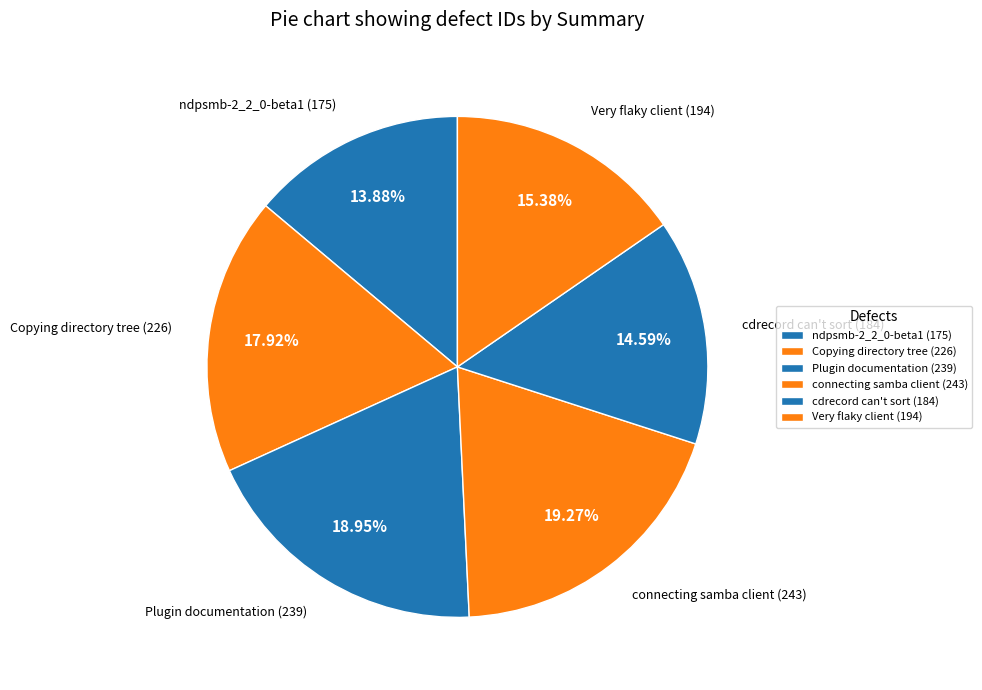

True or false: cdrecord can't sort (184) accounts for 20% of the total.

False